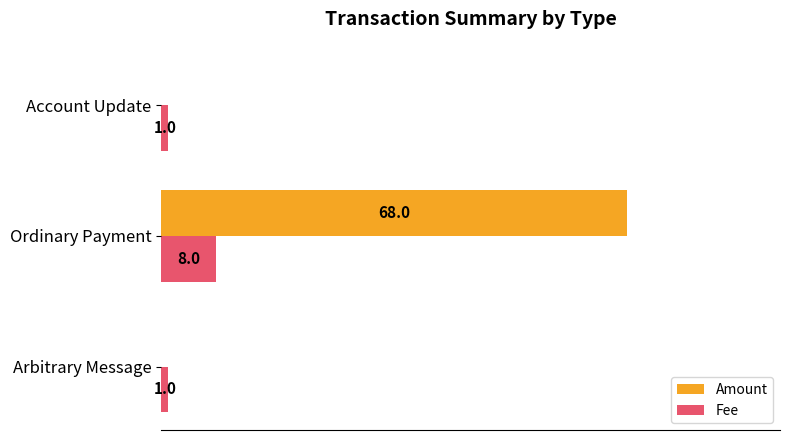

Which label corresponds to the largest value in the chart?

Ordinary Payment